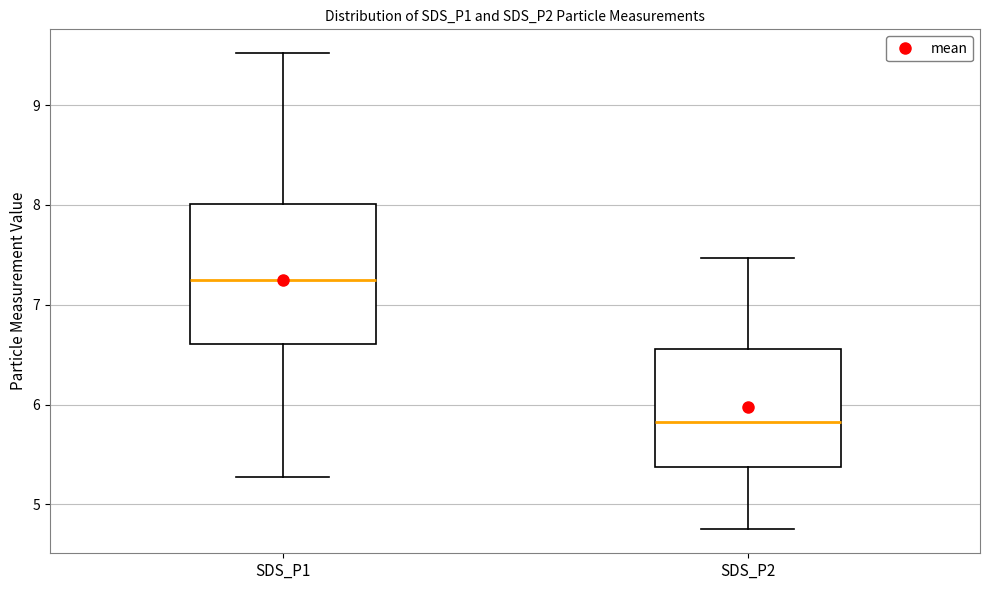

Which box is the tallest, from its lower edge to its upper edge?

SDS_P1